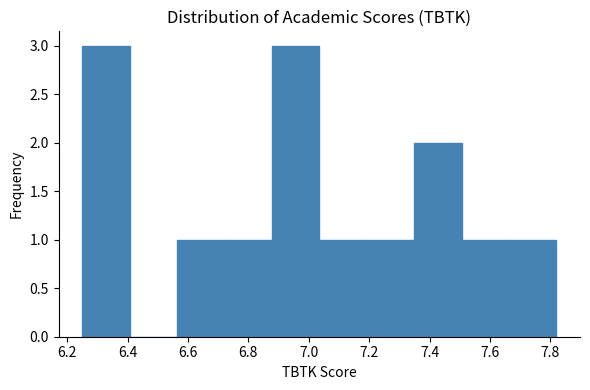

What is the height of the bar covering 7.04 to 7.20 on the x-axis? Neither the bar edges nor the heights are printed on the chart, so give them approximately, as read against the axes.

1